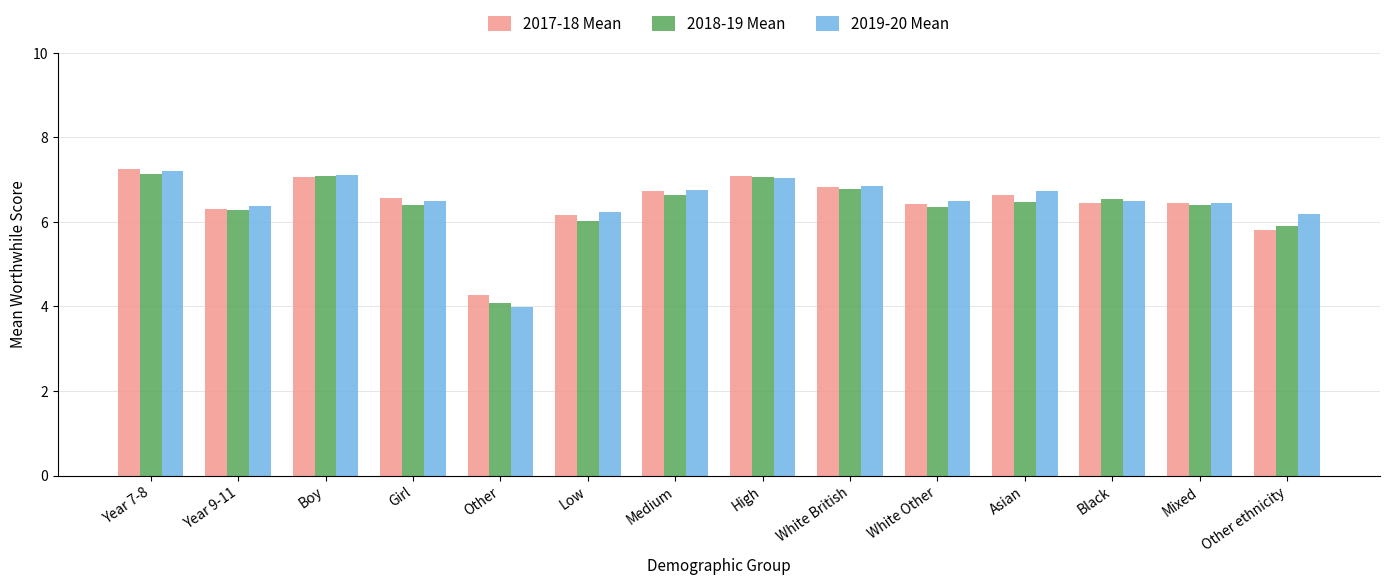

What is the difference between the 2019-20 Mean values at White Other and Low?

0.3